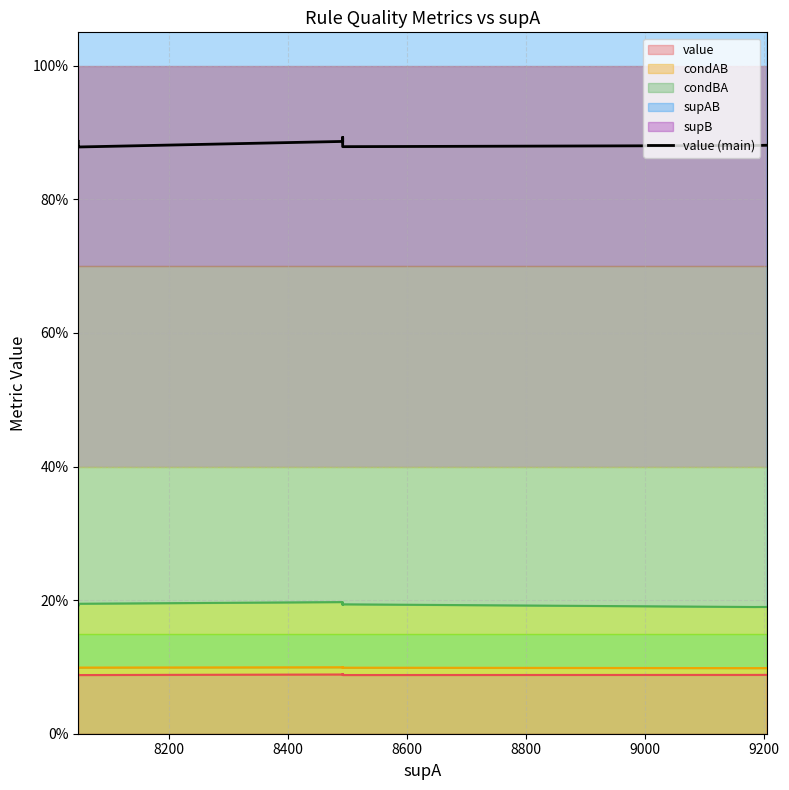

Is it true that the value at 8400 is 0.3?

False